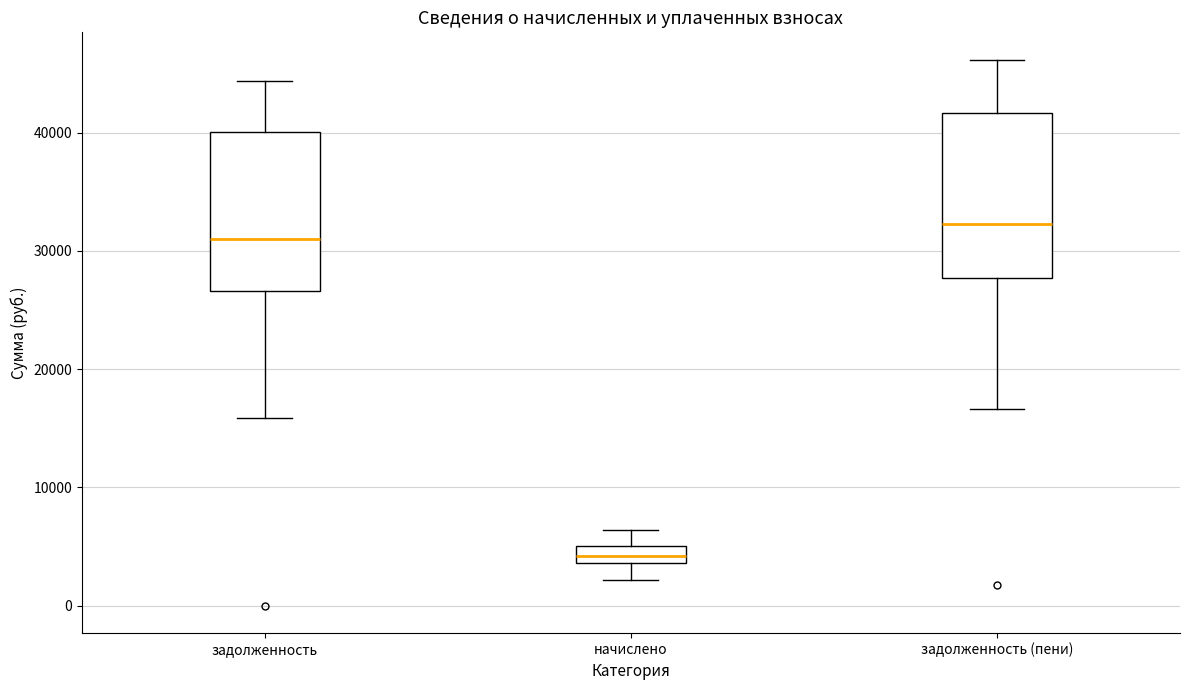

Which box has the highest median line?

задолженность (пени)